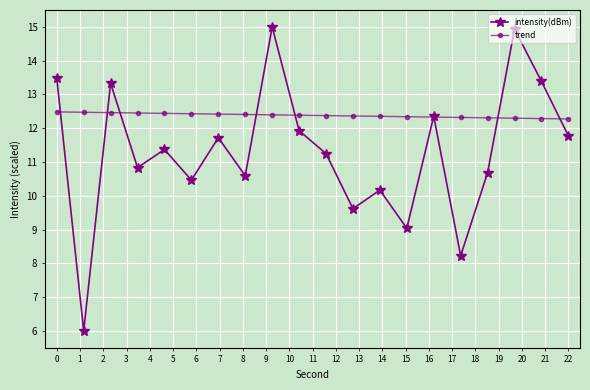

True or false: intensity(dBm) has more than 2 interior local peaks.

True